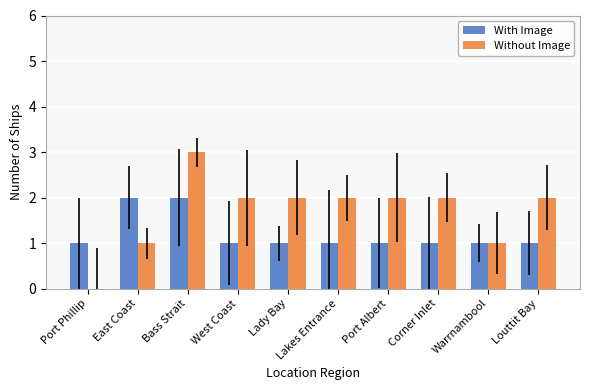

Read the Without Image value at West Coast.

2